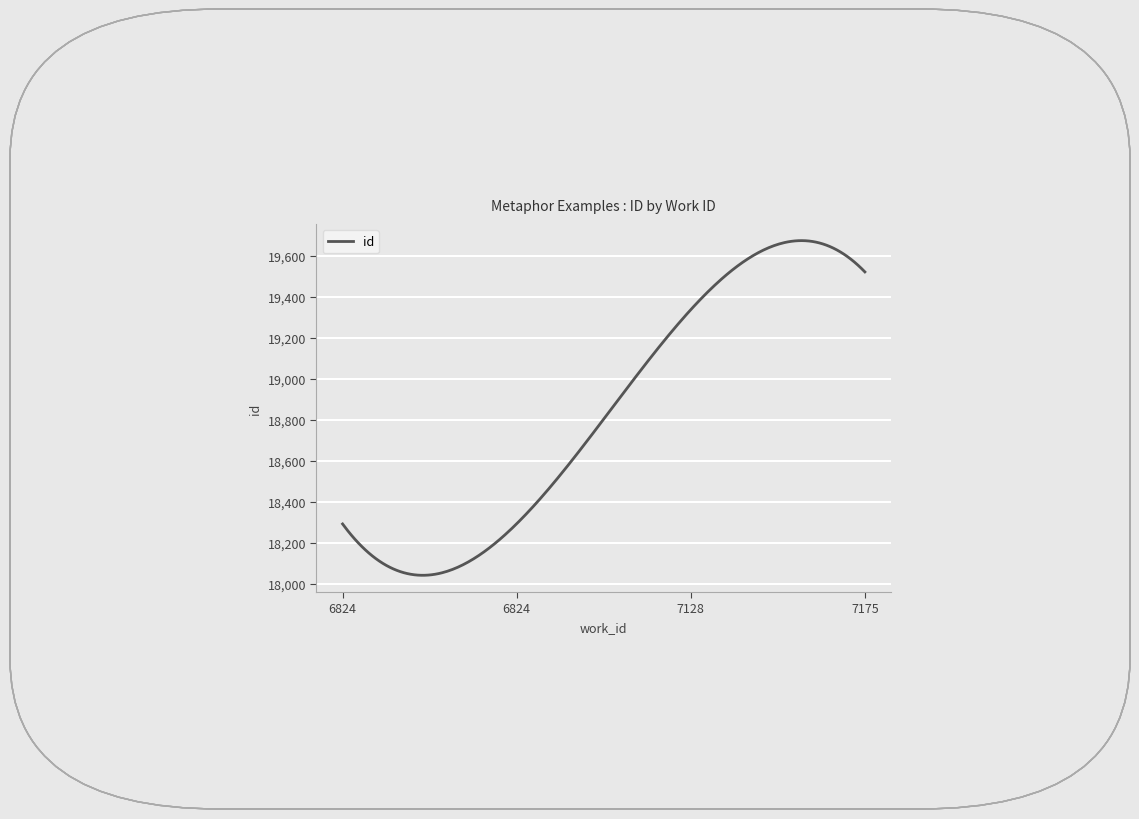

What is the difference between the maximum and minimum values?

1630.6